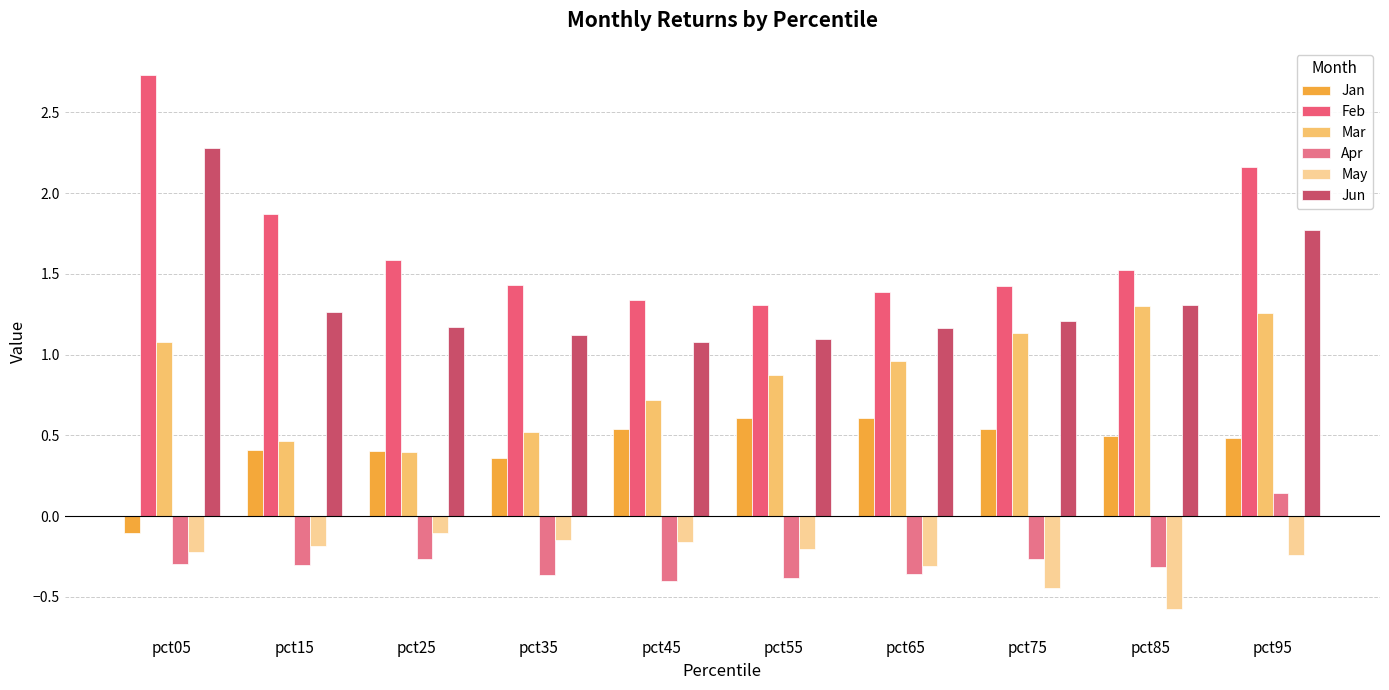

Which series has the widest spread of values?

Feb